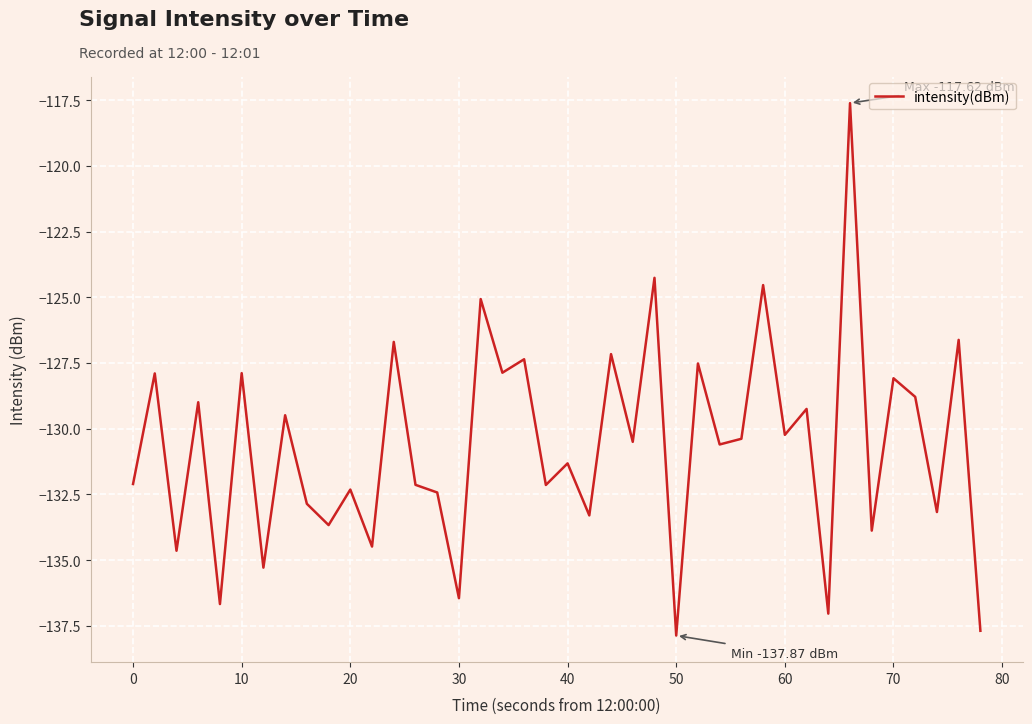

What is the average value?

-130.7